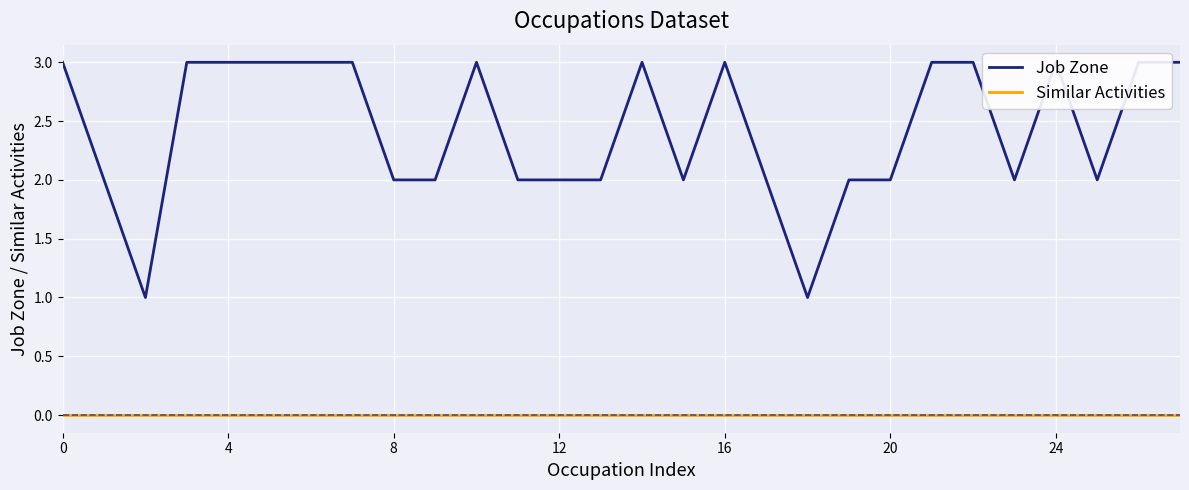

The Similar Activities series shows 0 at 12. True or false?

True